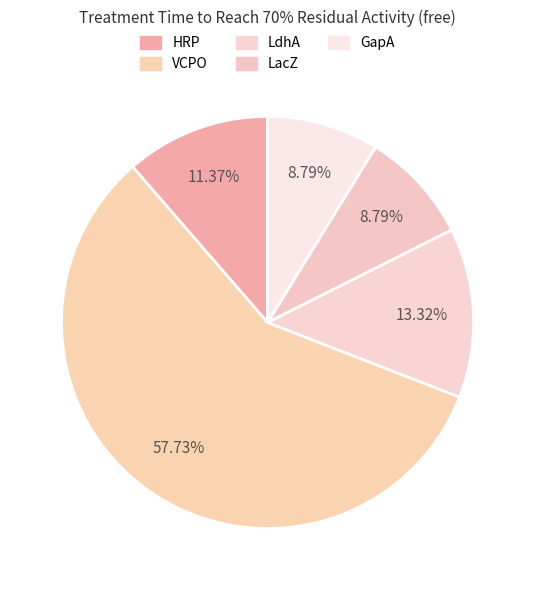

To the nearest percent, what percentage of the pie is HRP?

11%